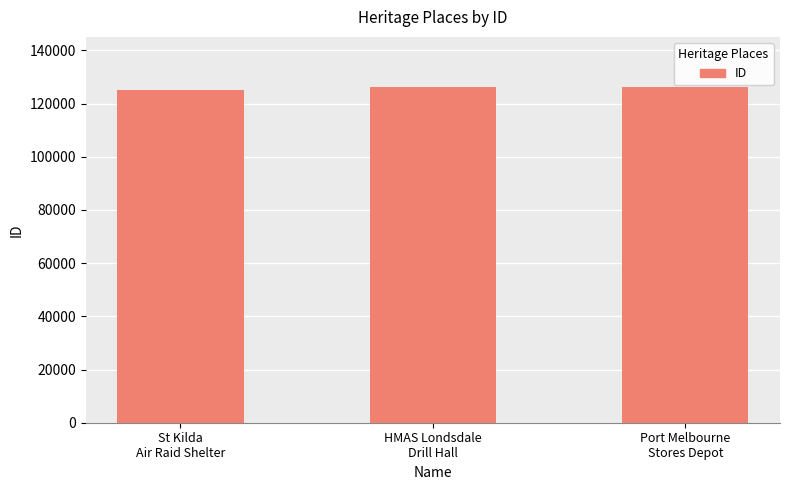

What is the difference between the values at HMAS Londsdale
Drill Hall and Port Melbourne
Stores Depot?

41